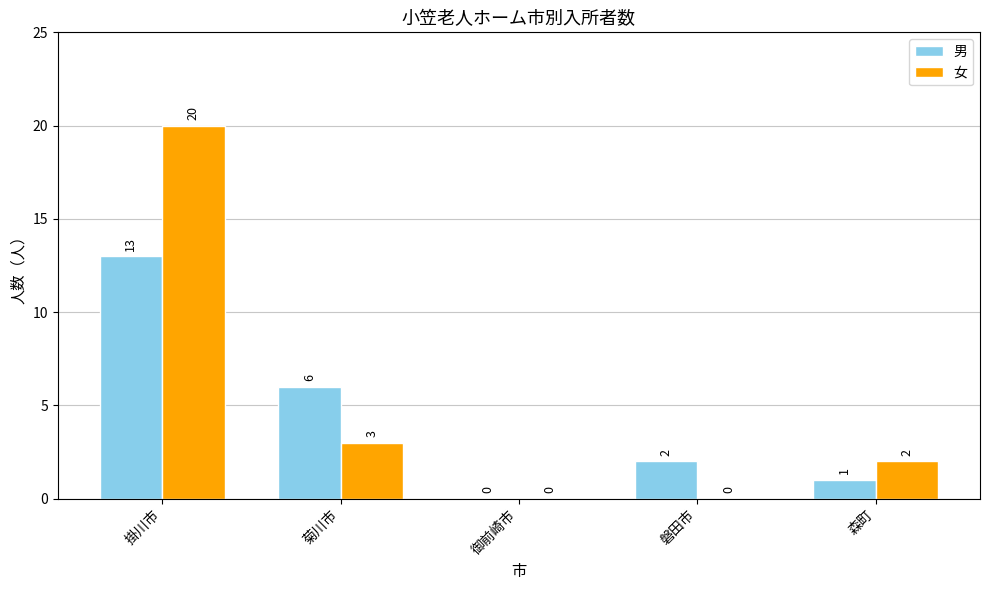

What is the sum of all 女 values?

25